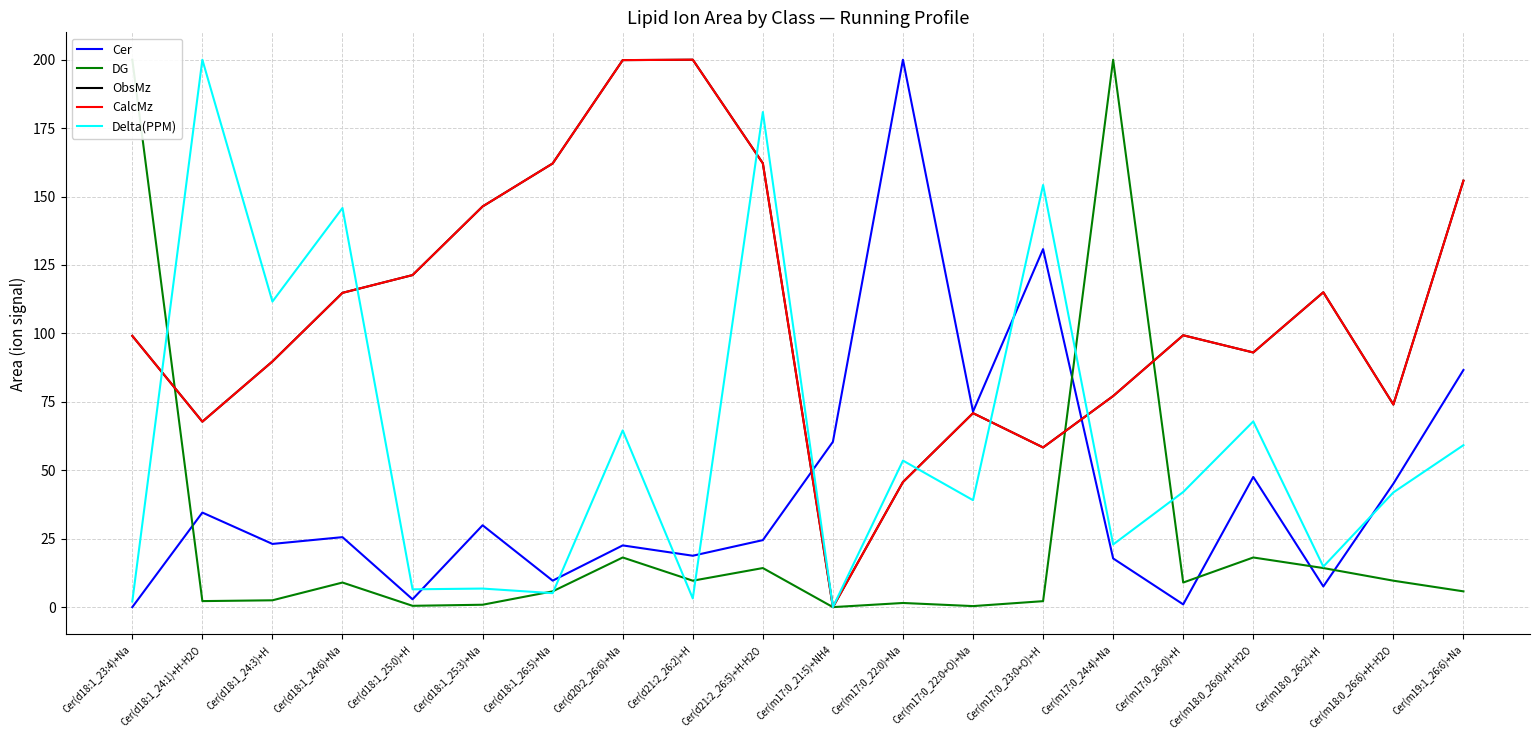

What is the average value of the Cer series?

43.0